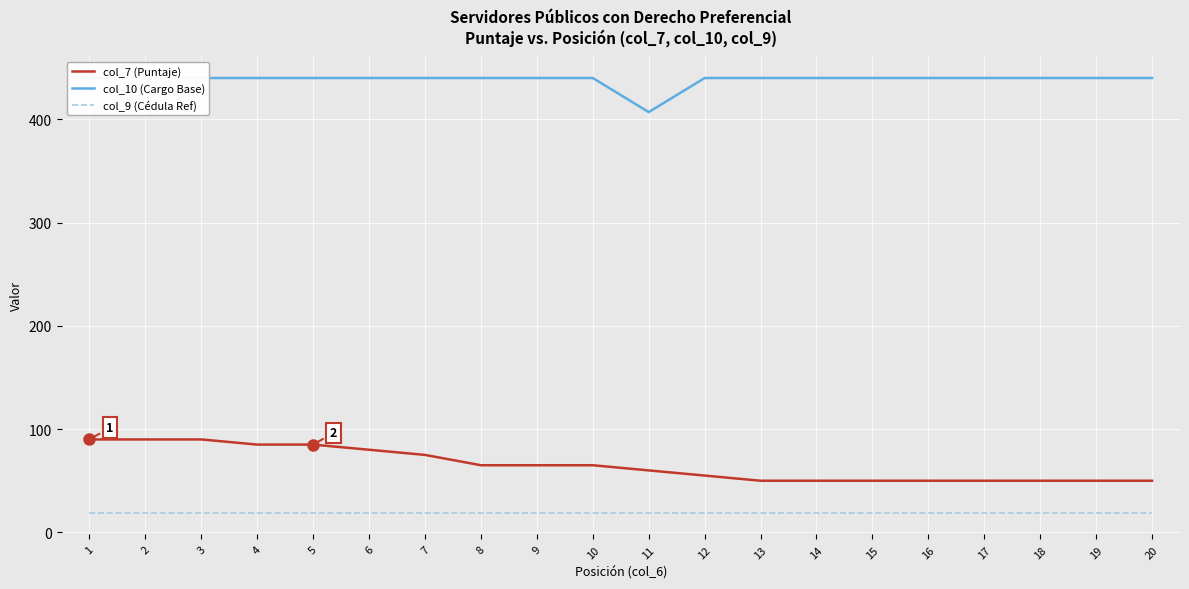

Count the number of categories in the chart.

20